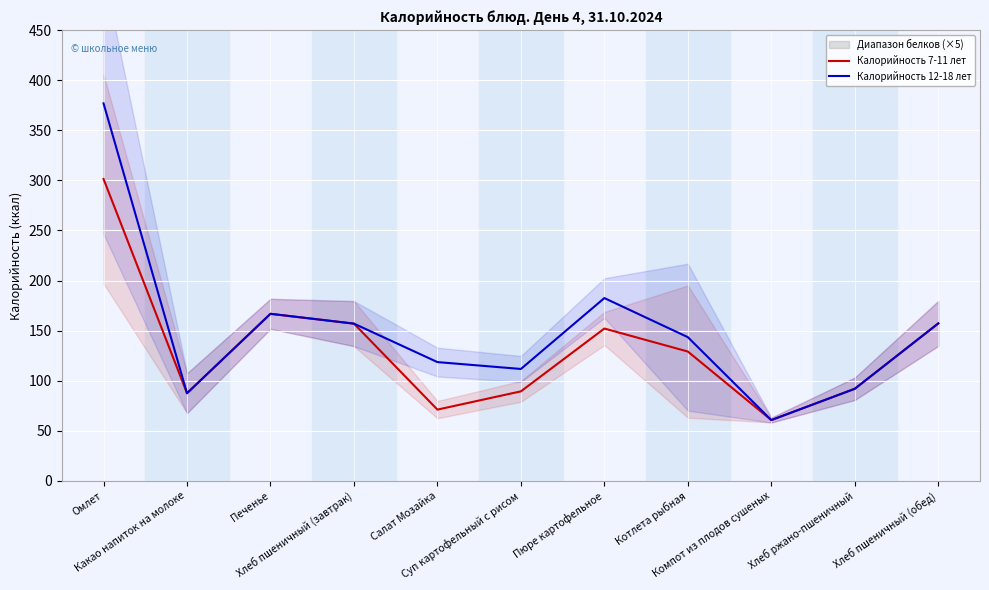

Where does the Калорийность 7-11 лет series first go above 129?

Омлет